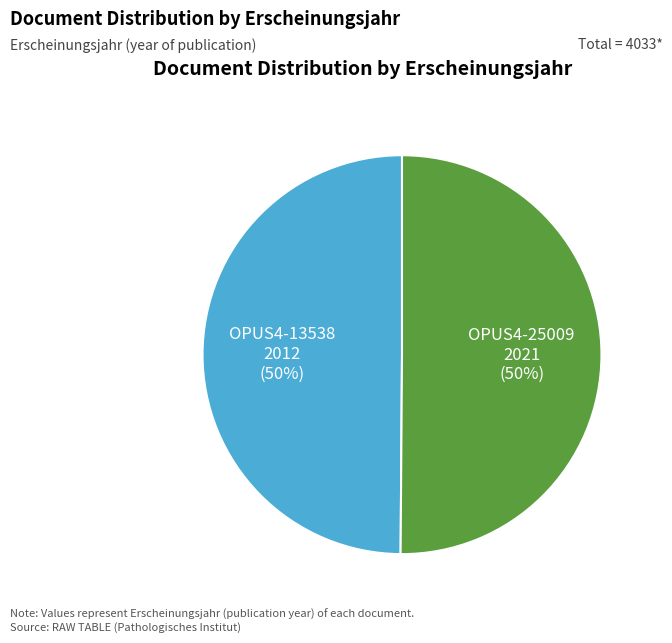

Is it true that OPUS4-25009 is 50% of the pie?

True